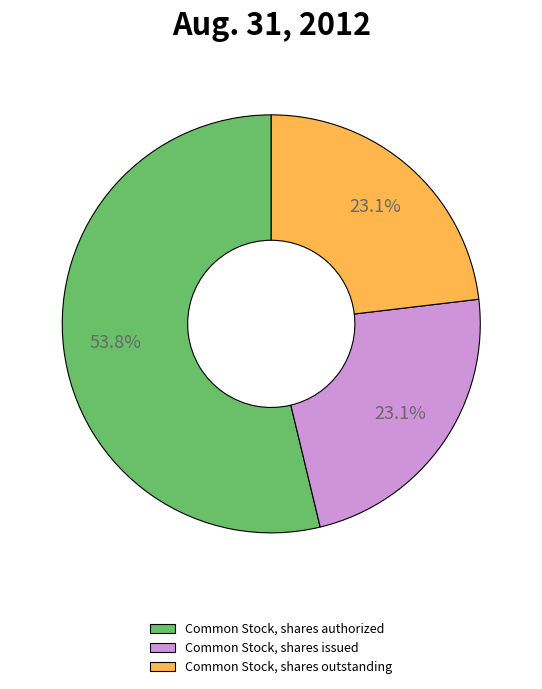

Is it true that Common Stock, shares issued is 23% of the pie?

True